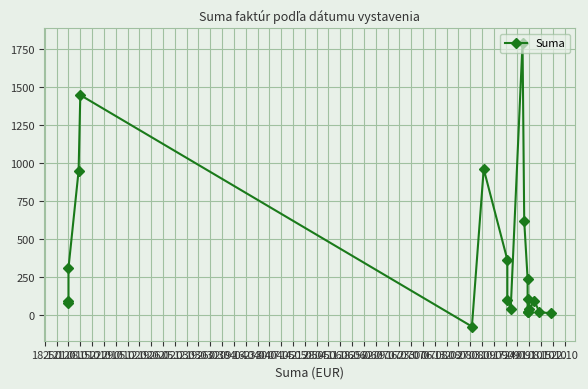

What is the change in value from 15.01 to 22.01?

-1521.0